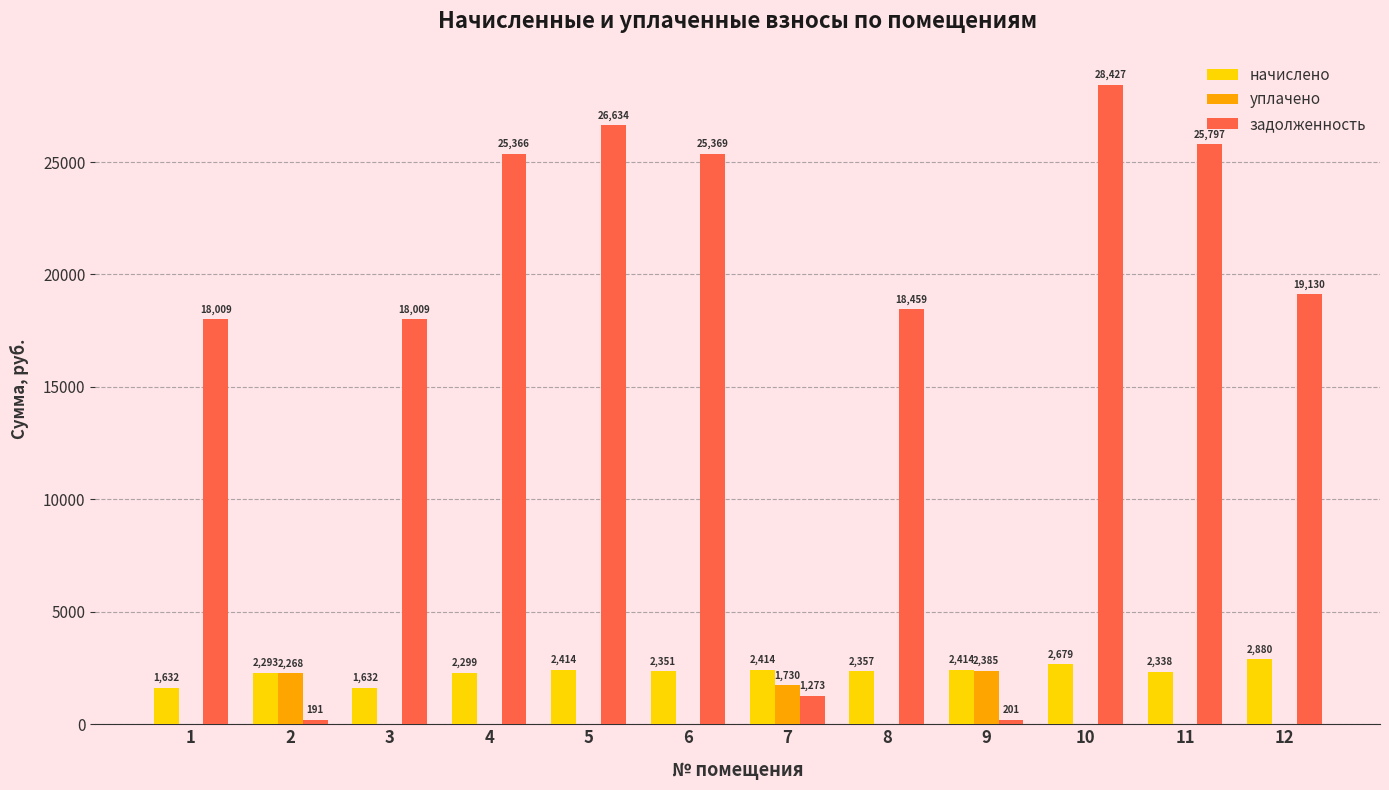

Which series has the largest total across all categories?

задолженность